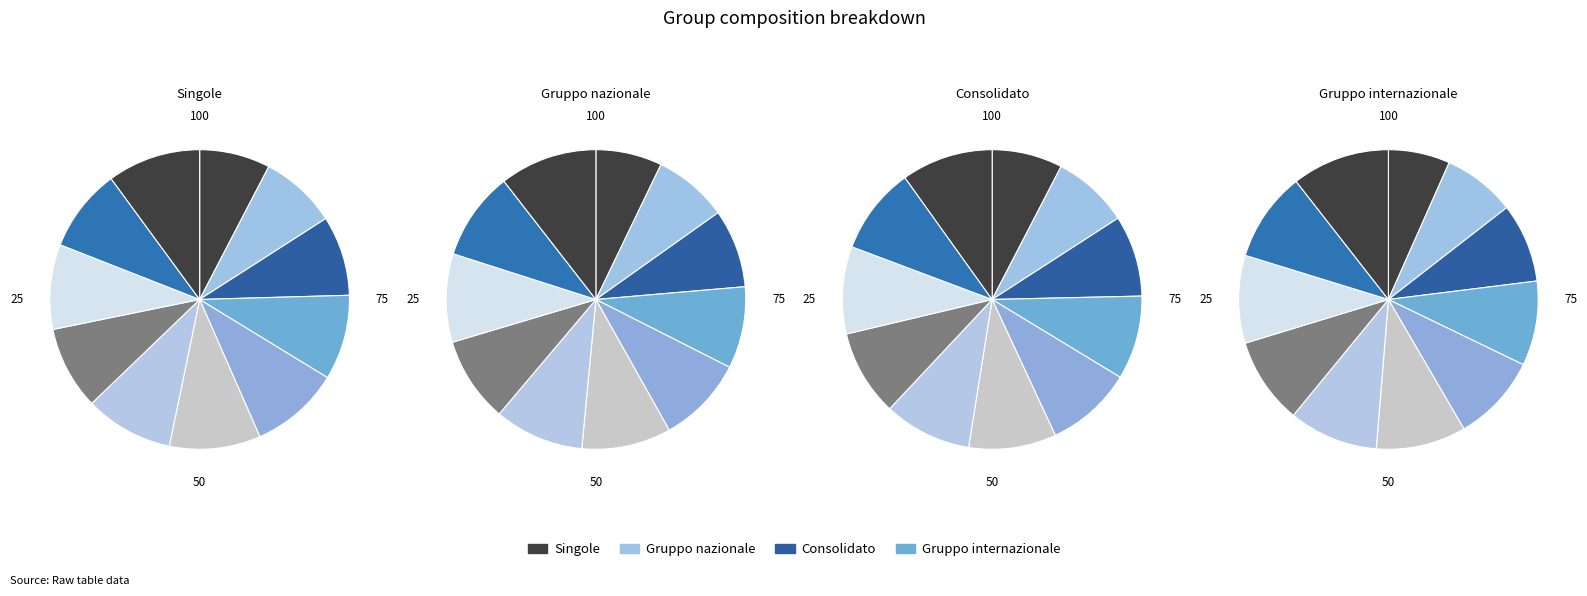

How many segments does this pie chart have?

11